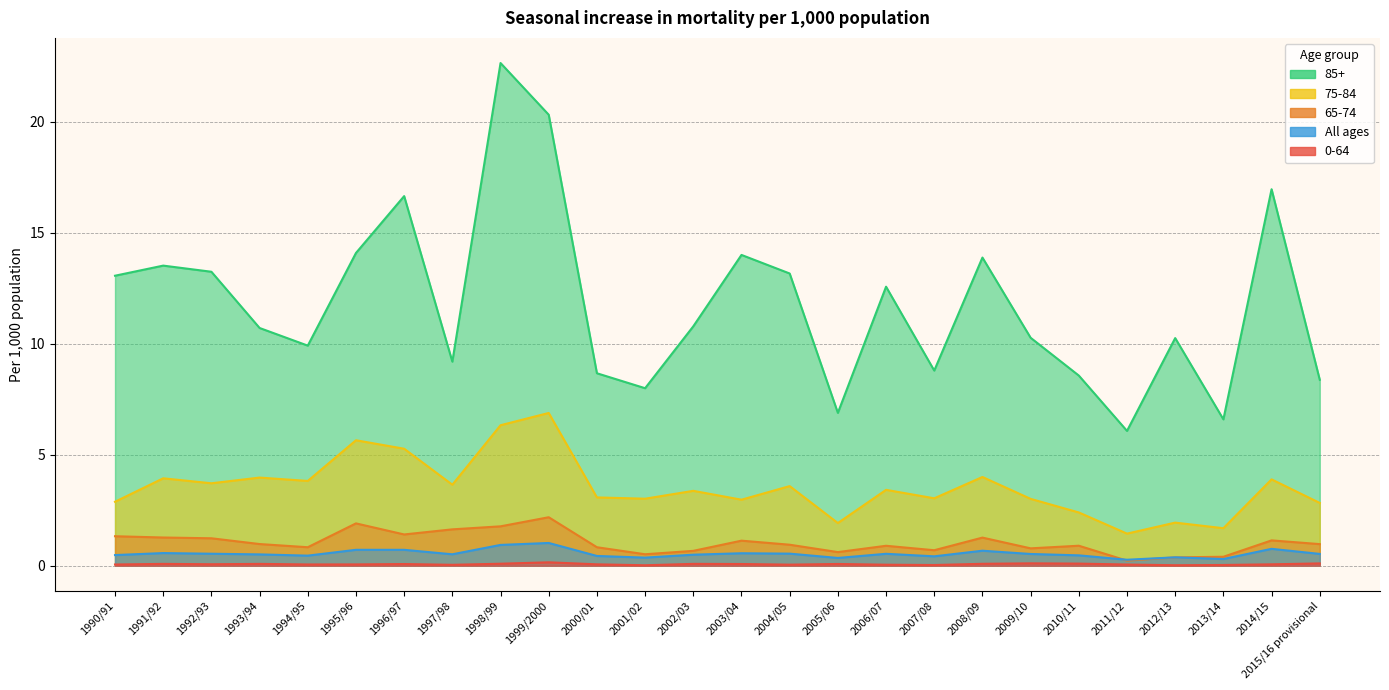

List the labels in order of 65-74 value, largest first.

1999/2000, 1995/96, 1998/99, 1997/98, 1996/97, 1990/91, 1991/92, 2008/09, 1992/93, 2014/15, 2003/04, 1993/94, 2015/16 provisional, 2004/05, 2010/11, 2006/07, 1994/95, 2000/01, 2009/10, 2007/08, 2002/03, 2005/06, 2001/02, 2013/14, 2012/13, 2011/12